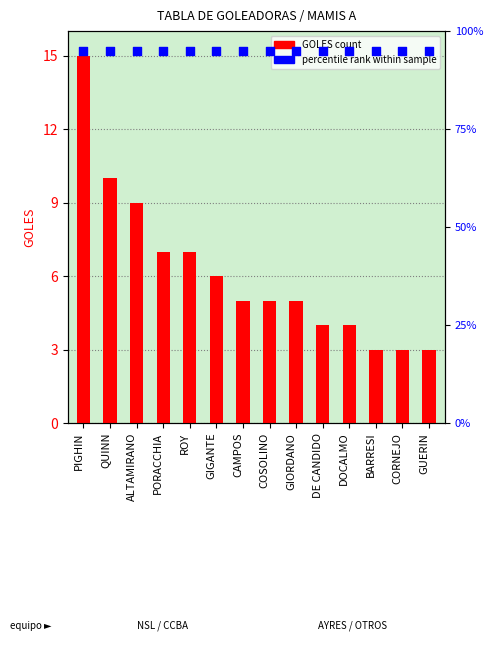

What is the total value across all series at CAMPOS?

20.2